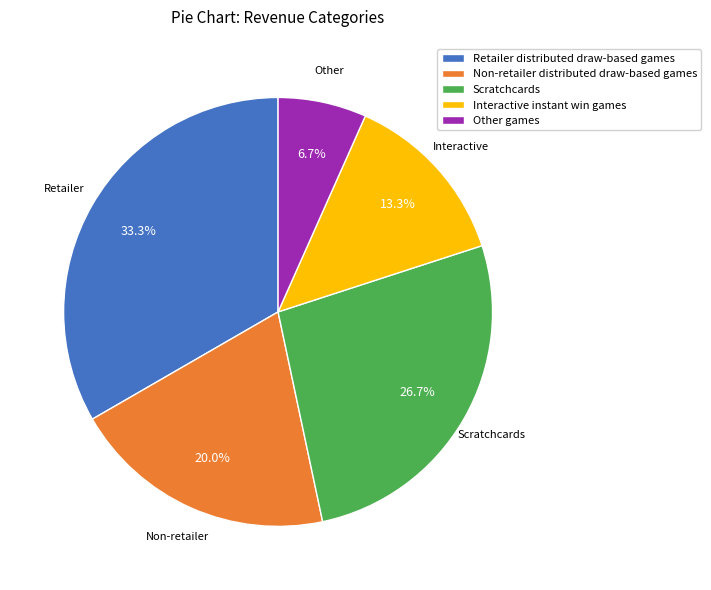

Is it true that Other games is 7% of the pie?

True